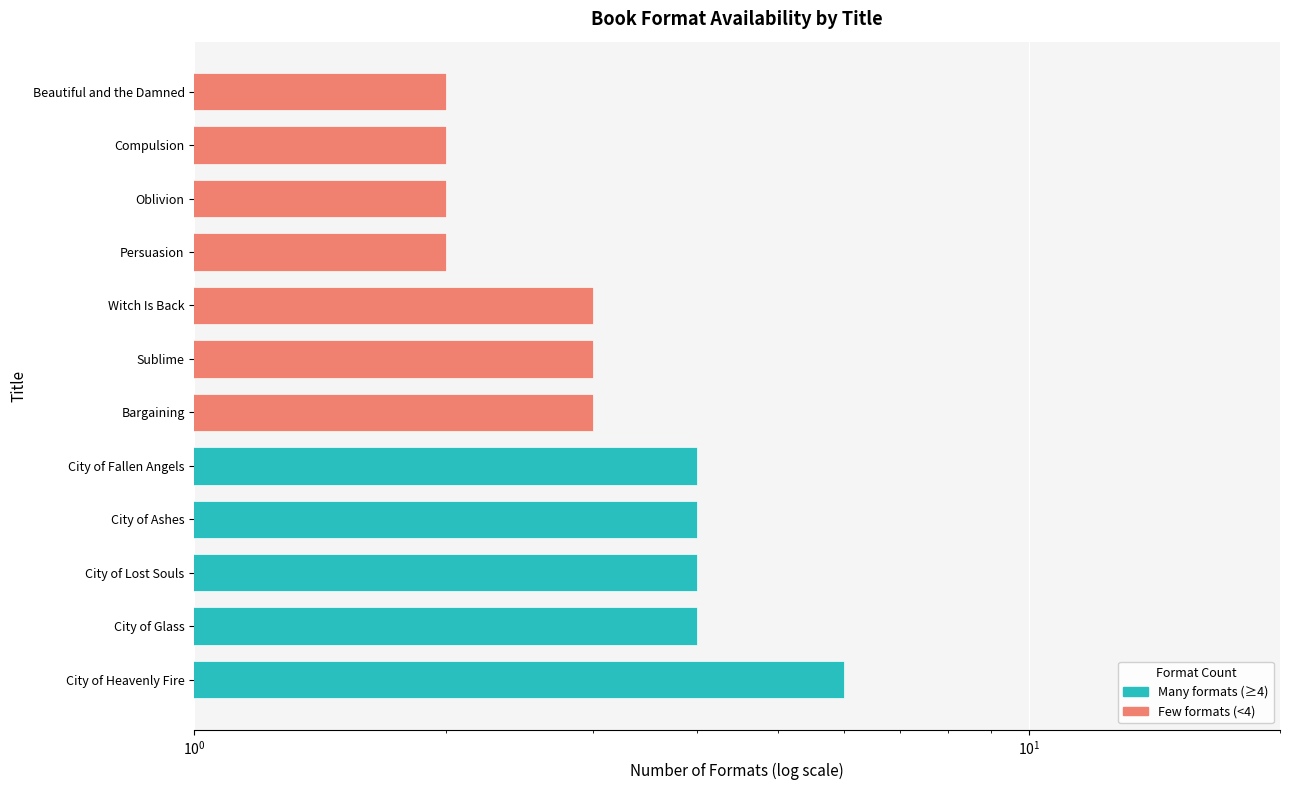

Reading left to right, extract all data points from this chart.

6	4	4	4	4	3	3	3	2	2	2	2